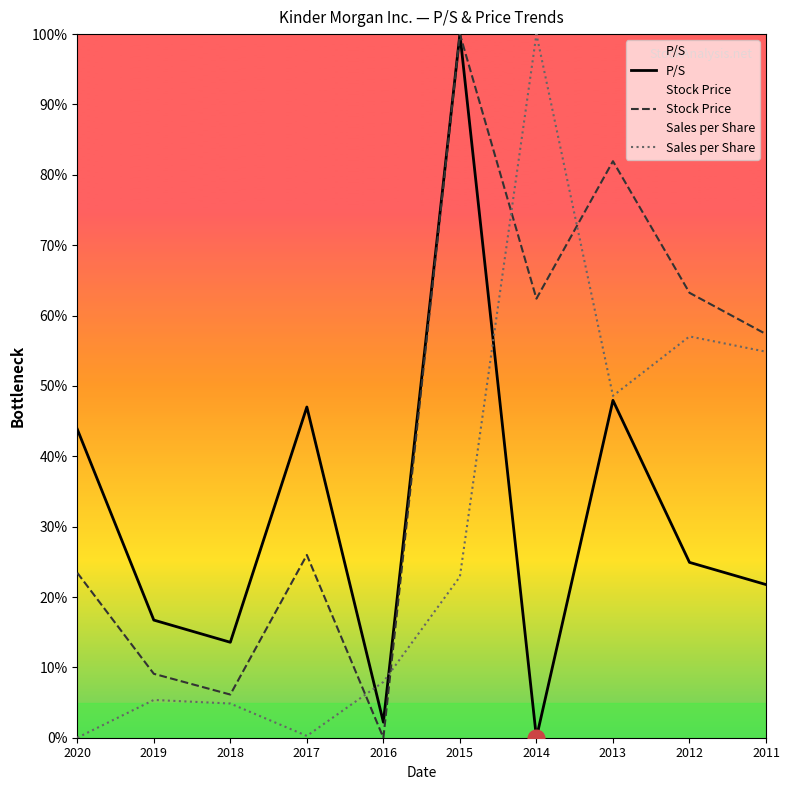

Is the value of Sales per Share at 2019 greater than the value of Stock Price at 2016?

Yes